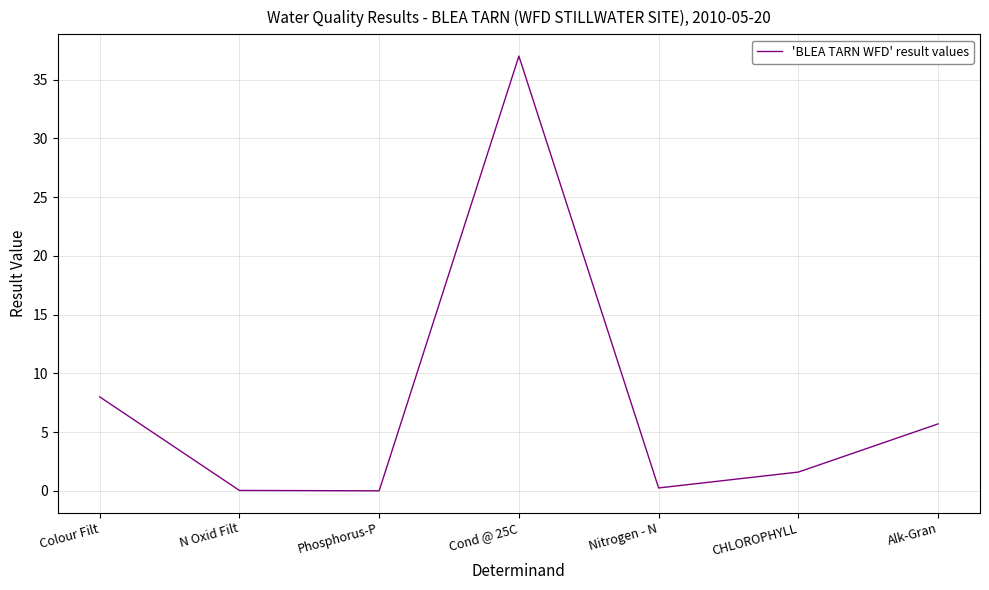

How many interior local valleys (lower than both neighbors) does the data have?

2